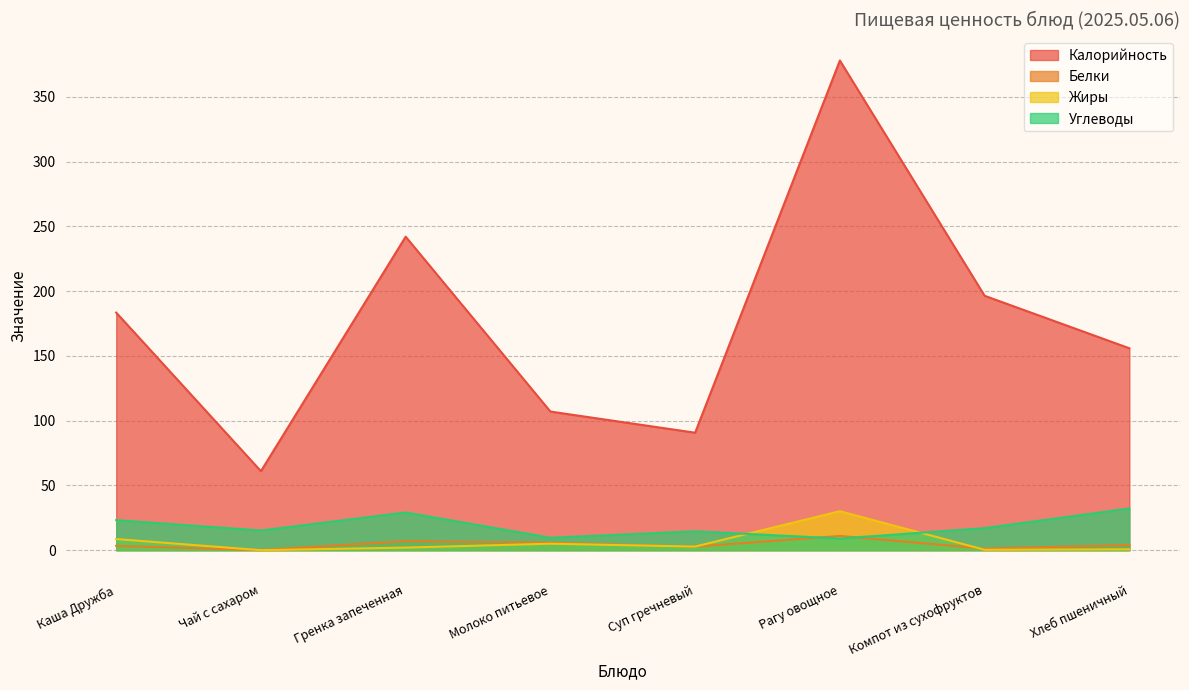

The Калорийность series shows 242.0 at Гренка запеченная. True or false?

True